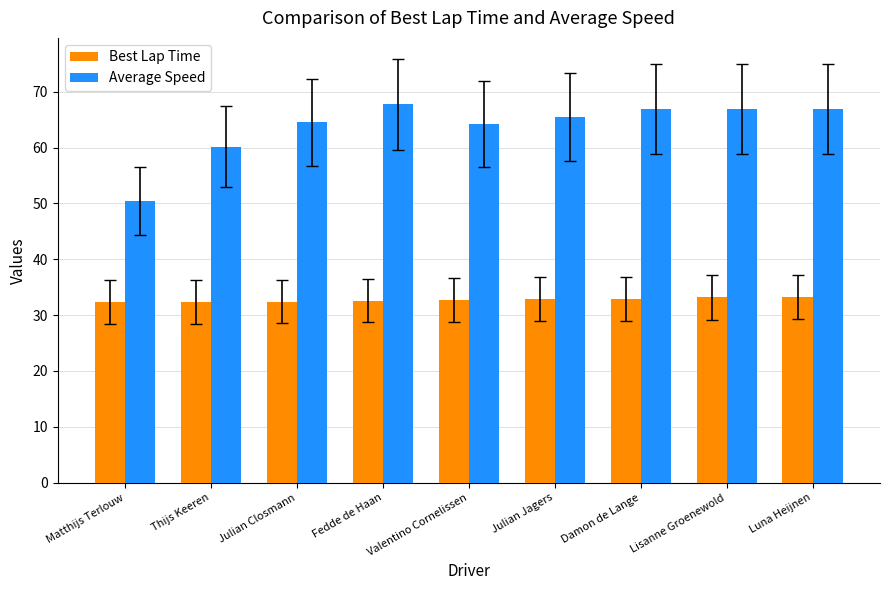

How many bars are there in each group?

2